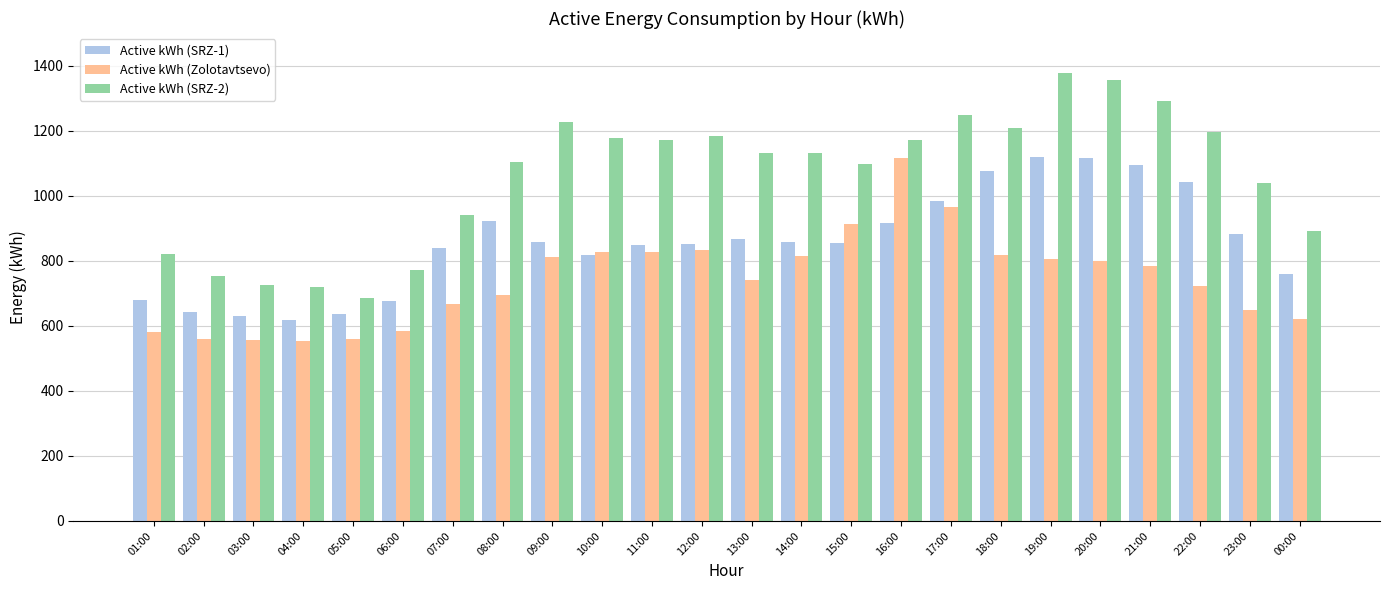

What is the label of the 4th bar from the left?

04:00